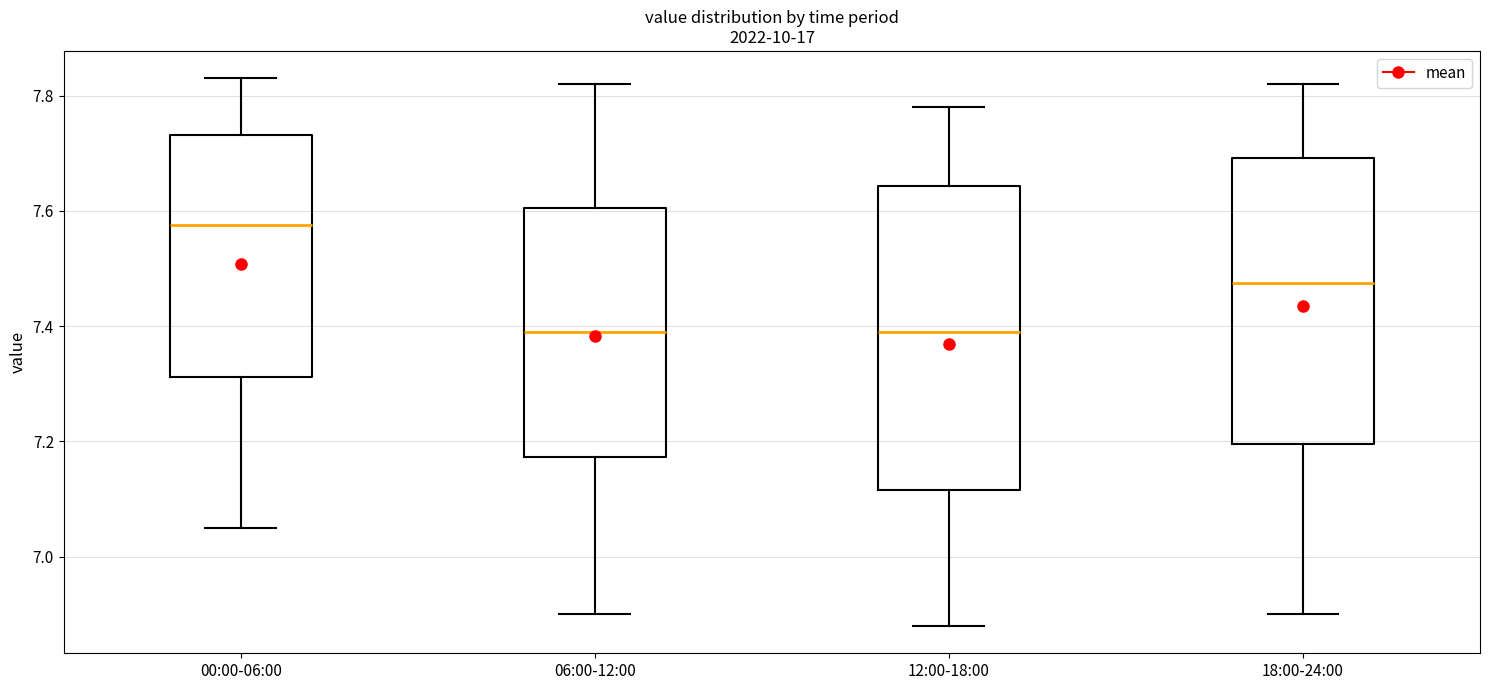

Reading left to right, read every box against the y-axis: the position of its median line, the range the box covers, and the ends of its whiskers. The values are not printed on the chart, so give them approximately, as read against the axis.

00:00-06:00: median 7.58, box 7.32 to 7.74, whiskers 7.06 to 7.84
06:00-12:00: median 7.40, box 7.18 to 7.60, whiskers 6.90 to 7.82
12:00-18:00: median 7.40, box 7.12 to 7.64, whiskers 6.88 to 7.78
18:00-24:00: median 7.48, box 7.20 to 7.70, whiskers 6.90 to 7.82